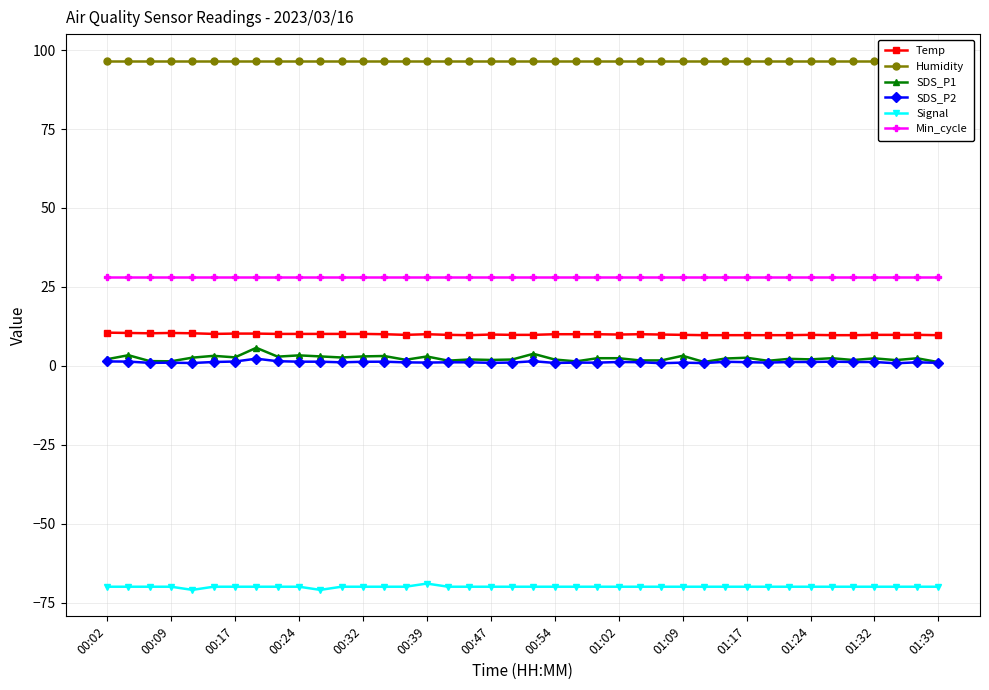

True or false: Temp has more than 0 interior local peaks.

True